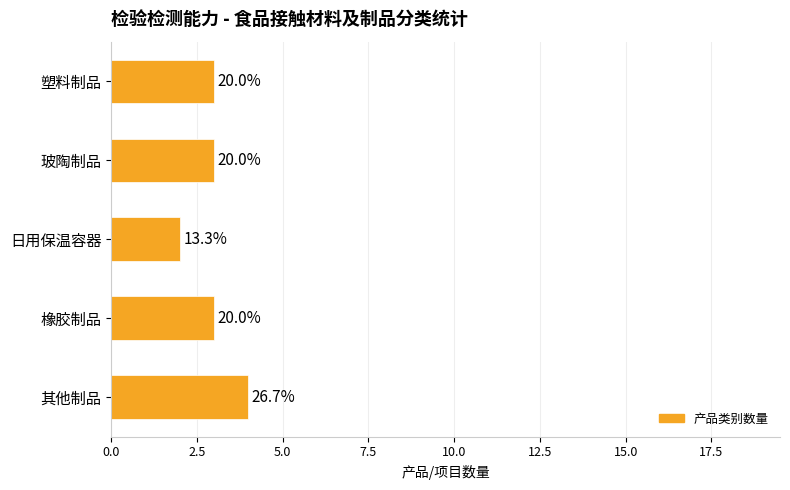

How many bars are there in total?

5